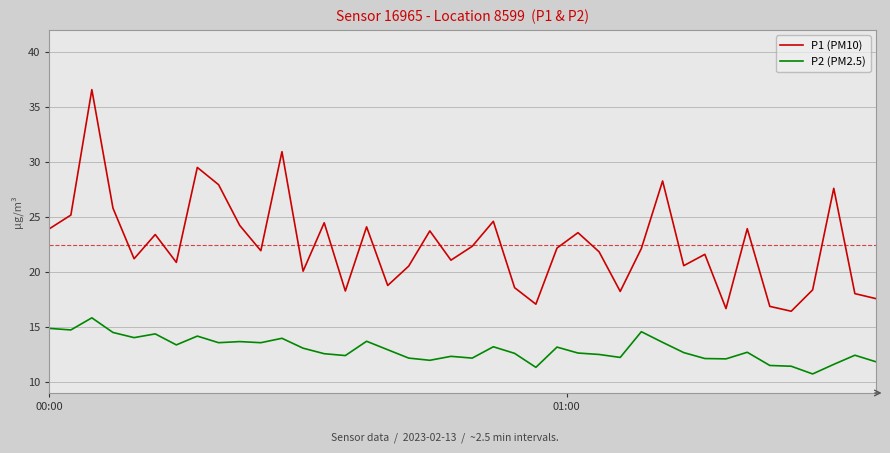

In P2 (PM2.5), how many points are lower than both neighbors (excluding endpoints)?

12